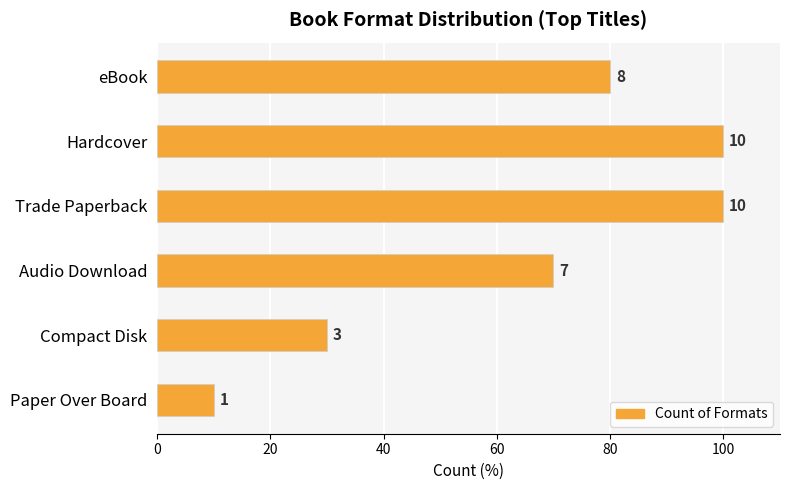

Are the bars horizontal?

Yes